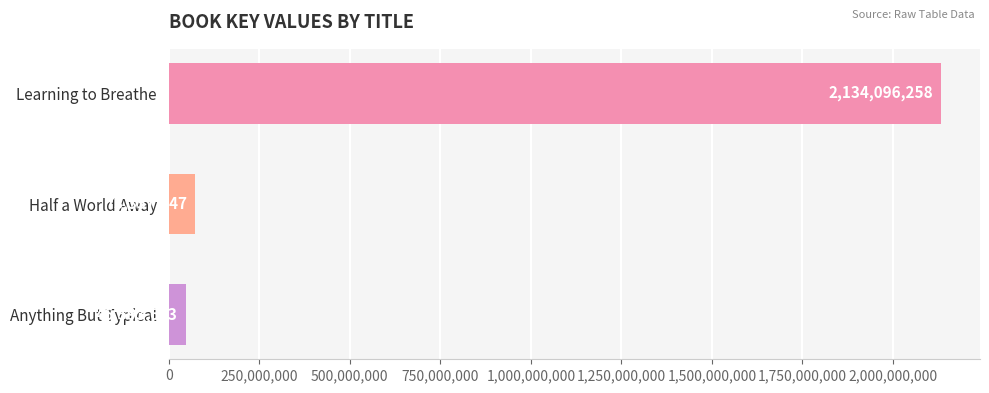

Rank the categories by value from highest to lowest.

Learning to Breathe, Half a World Away, Anything But Typical